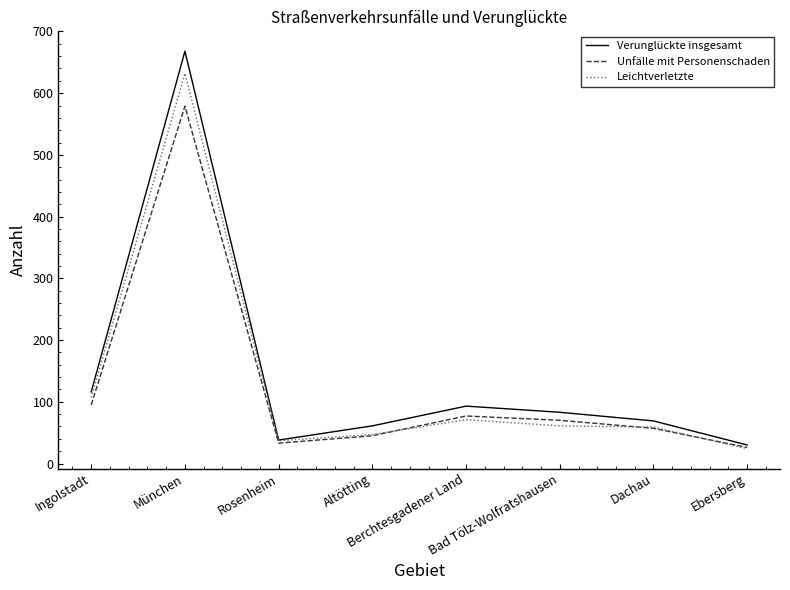

The Unfälle mit Personenschaden series shows 26 at Ebersberg. True or false?

True